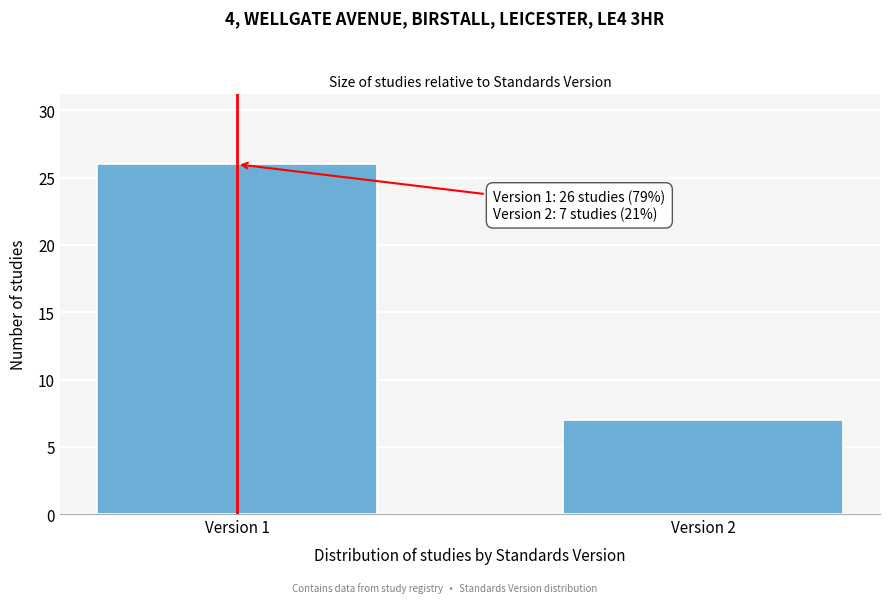

Reading left to right, transcribe all the data shown in this chart.

26	7